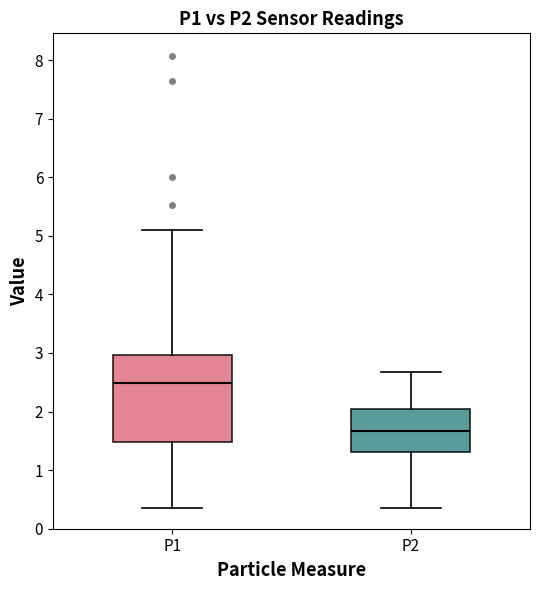

Which box has the highest median line?

P1